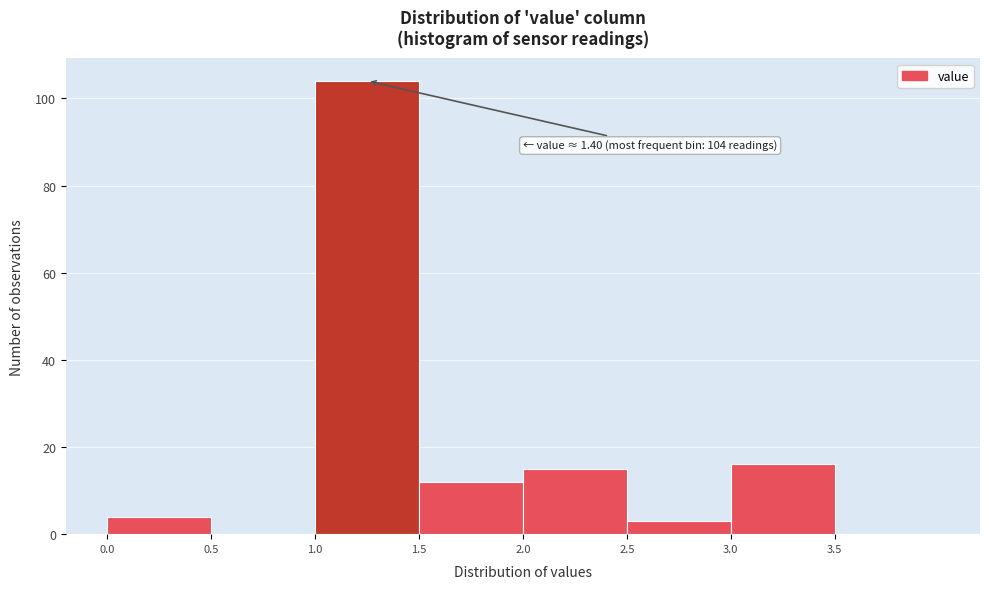

Over which range of the x-axis is the bar tallest?

1.0 to 1.5